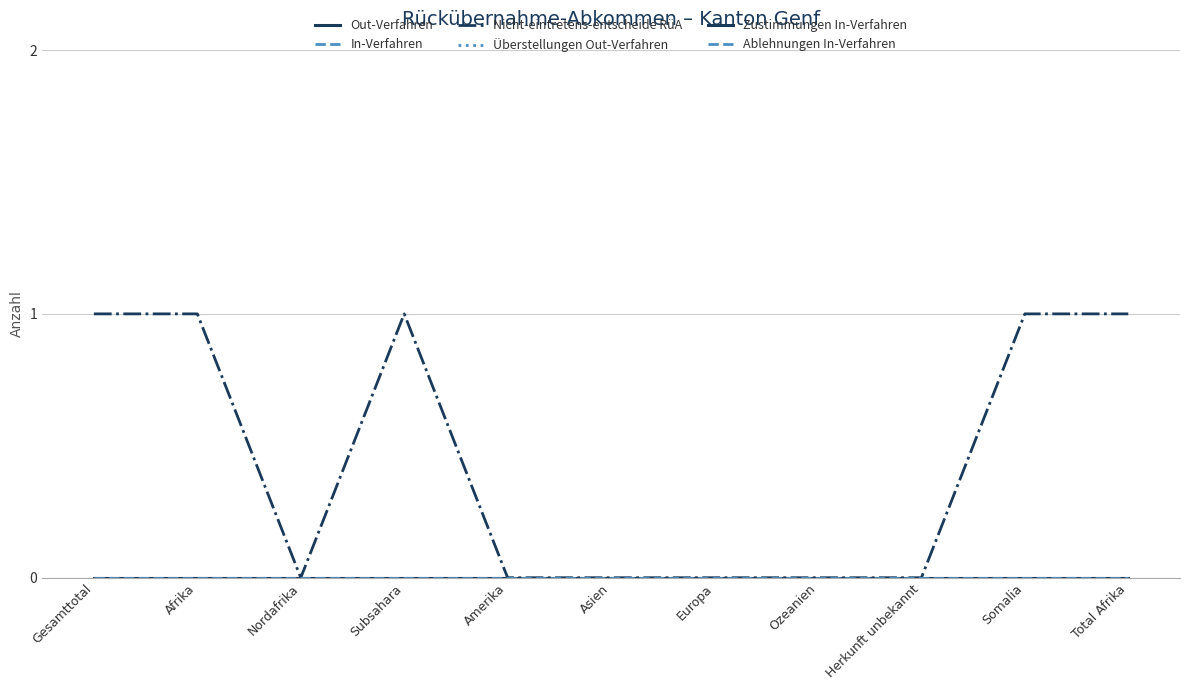

How many lines are shown in the chart?

6